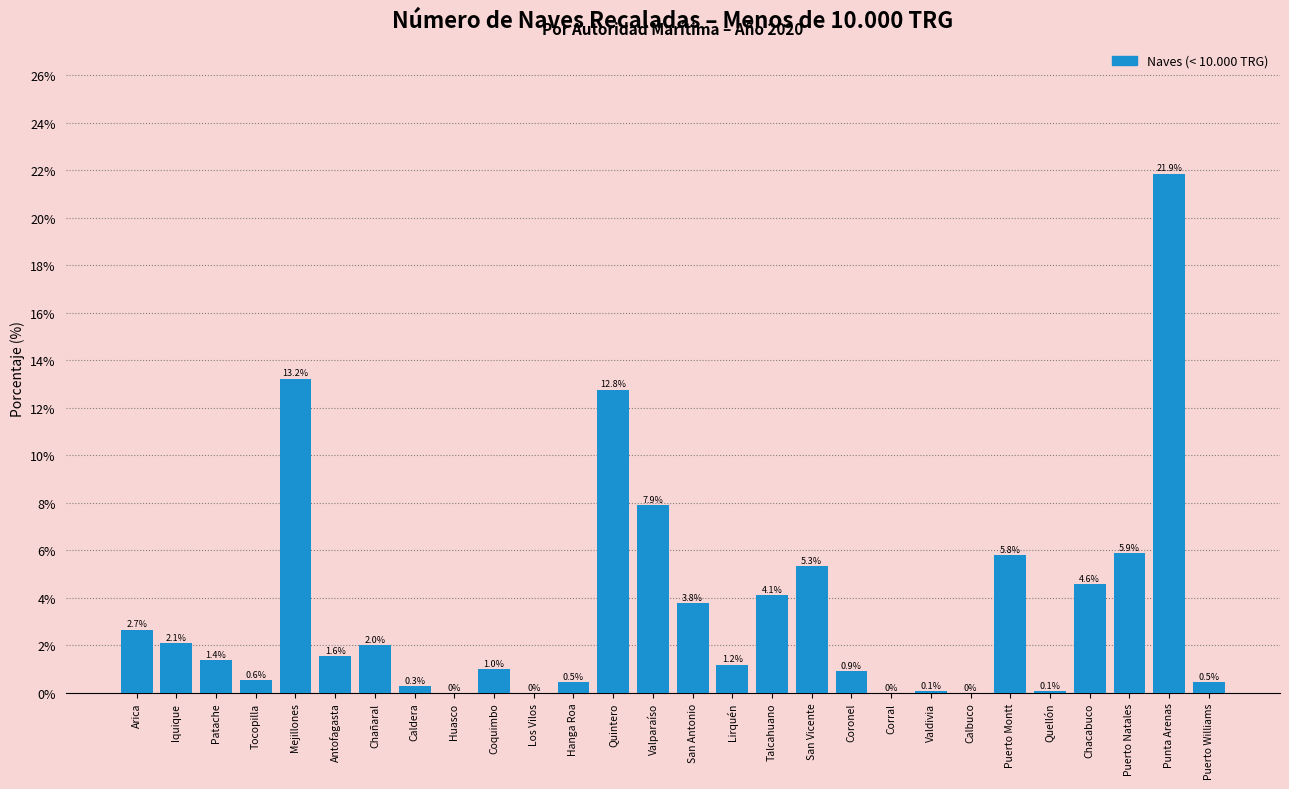

Reading left to right, what are all the values shown in this chart?

Arica=2.7	Iquique=2.1	Patache=1.4	Tocopilla=0.6	Mejillones=13.2	Antofagasta=1.6	Chañaral=2.0	Caldera=0.3	Huasco=0.0	Coquimbo=1.0	Los Vilos=0.0	Hanga Roa=0.5	Quintero=12.8	Valparaíso=7.9	San Antonio=3.8	Lirquén=1.2	Talcahuano=4.1	San Vicente=5.3	Coronel=0.9	Corral=0.0	Valdivia=0.1	Calbuco=0.0	Puerto Montt=5.8	Quellón=0.1	Chacabuco=4.6	Puerto Natales=5.9	Punta Arenas=21.9	Puerto Williams=0.5